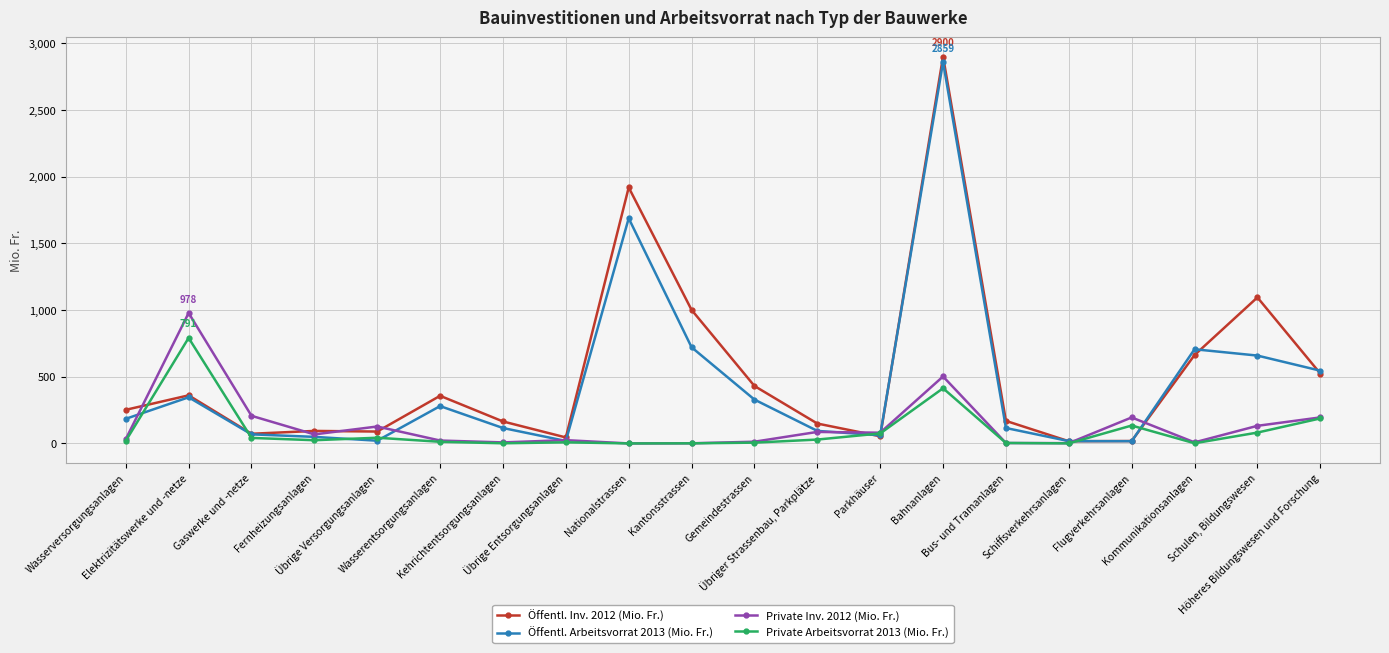

True or false: Öffentl. Inv. 2012 (Mio. Fr.) and Private Arbeitsvorrat 2013 (Mio. Fr.) intersect in this chart.

True